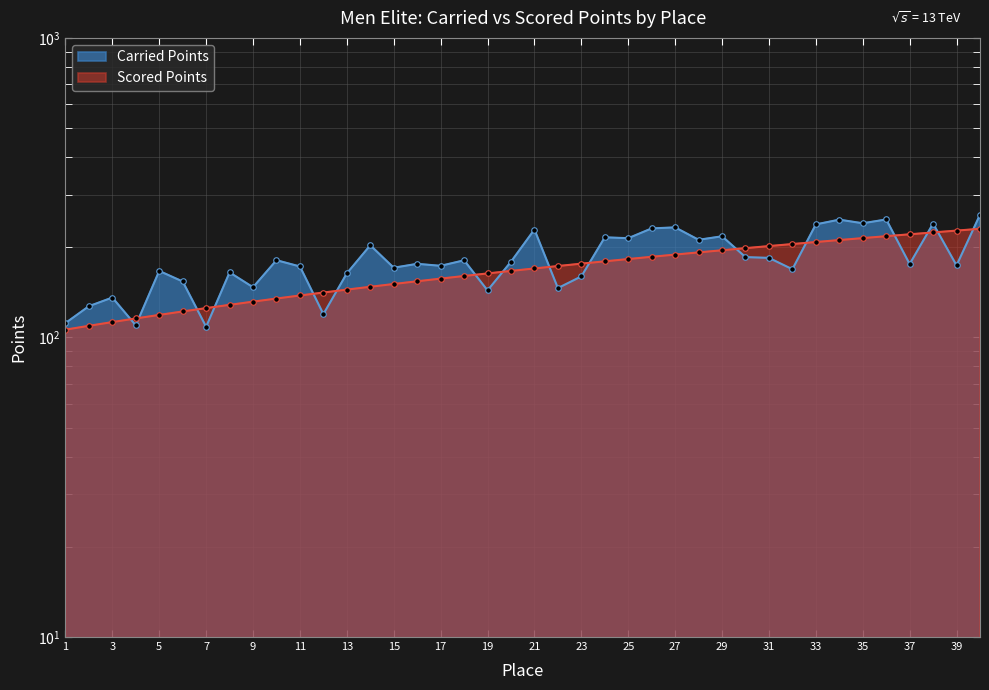

What is the value of the Carried Points point at the 36th from the left?

247.7